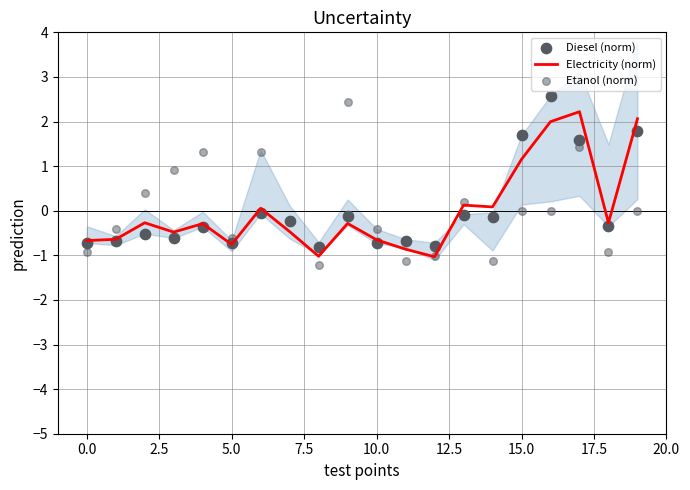

Which series reaches the maximum Y coordinate?

Diesel (norm)